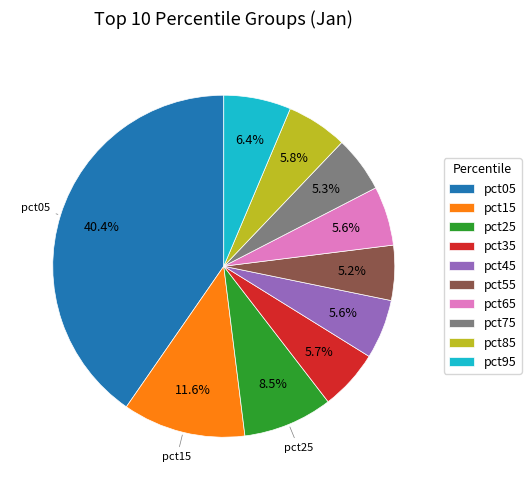

Is there a majority slice in this chart?

No